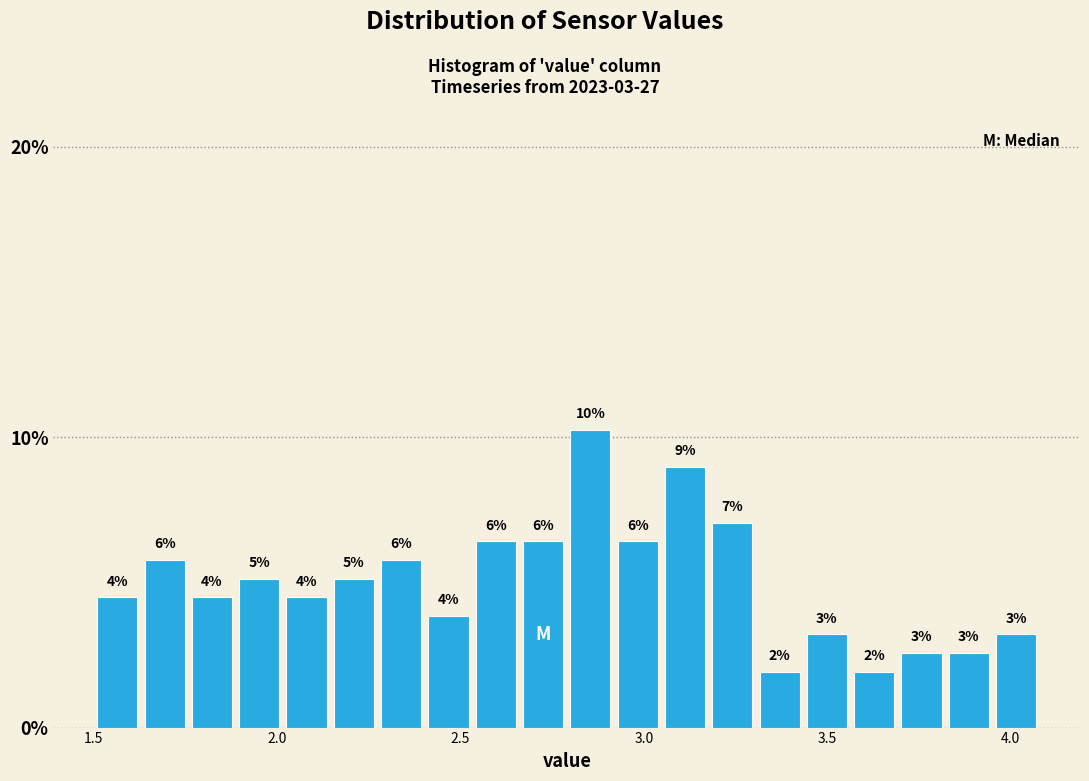

Around what value on the x-axis is the tallest bar? Give the approximate position of its centre, as read against the axis.

2.85